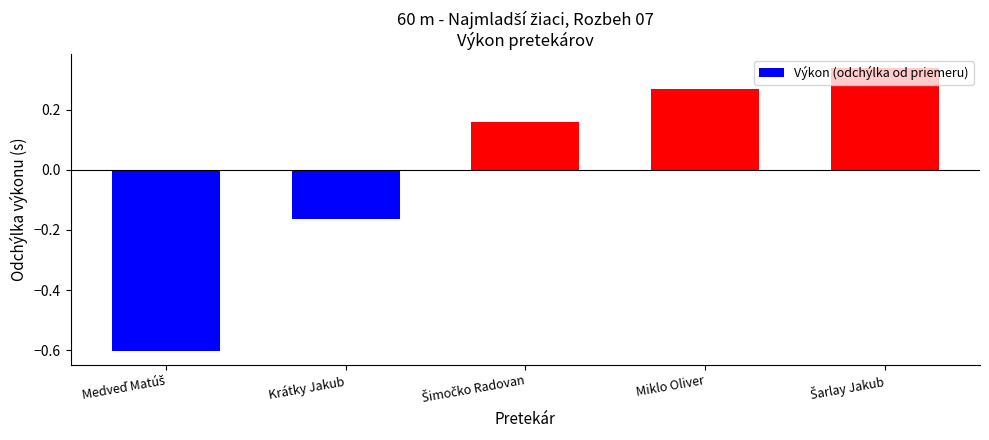

What is the value of the 1st bar from the left?

-0.6